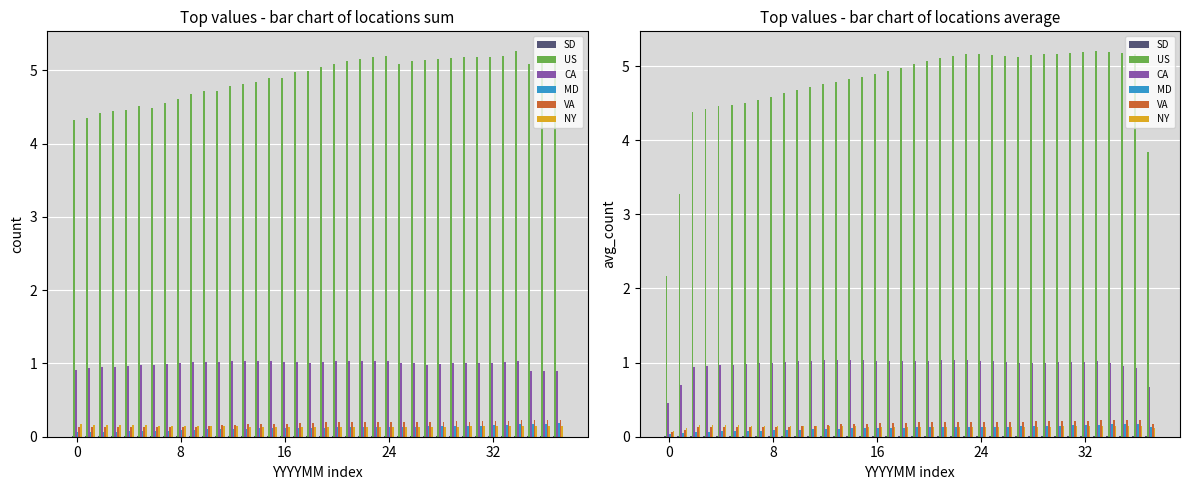

What is the average value of the MD series?

0.1